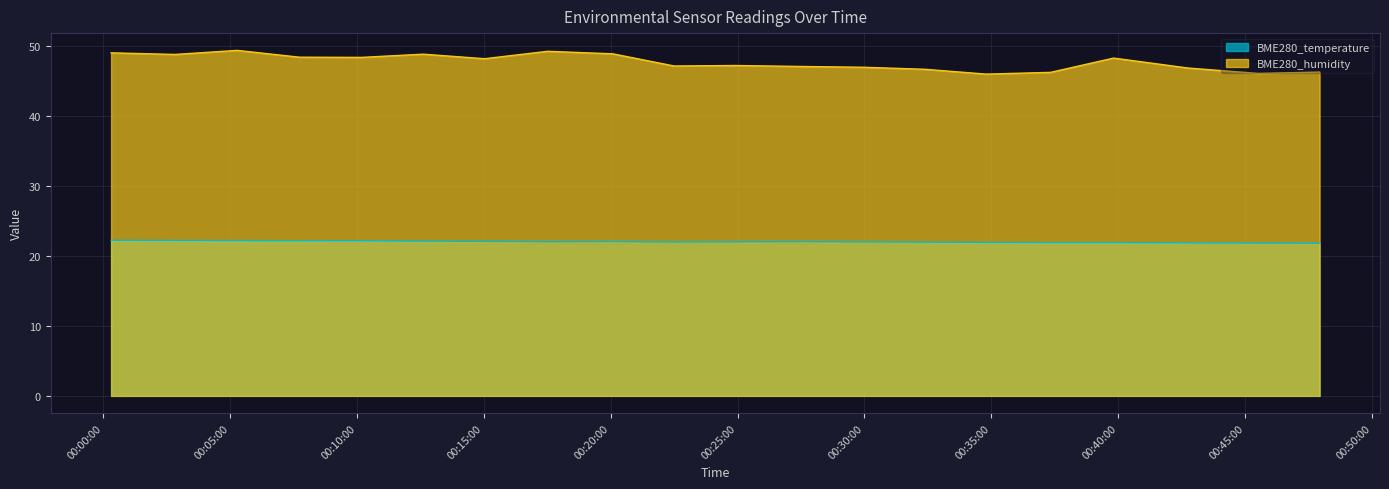

What is the difference between the maximum and second lowest values in the BME280_temperature series?

0.4